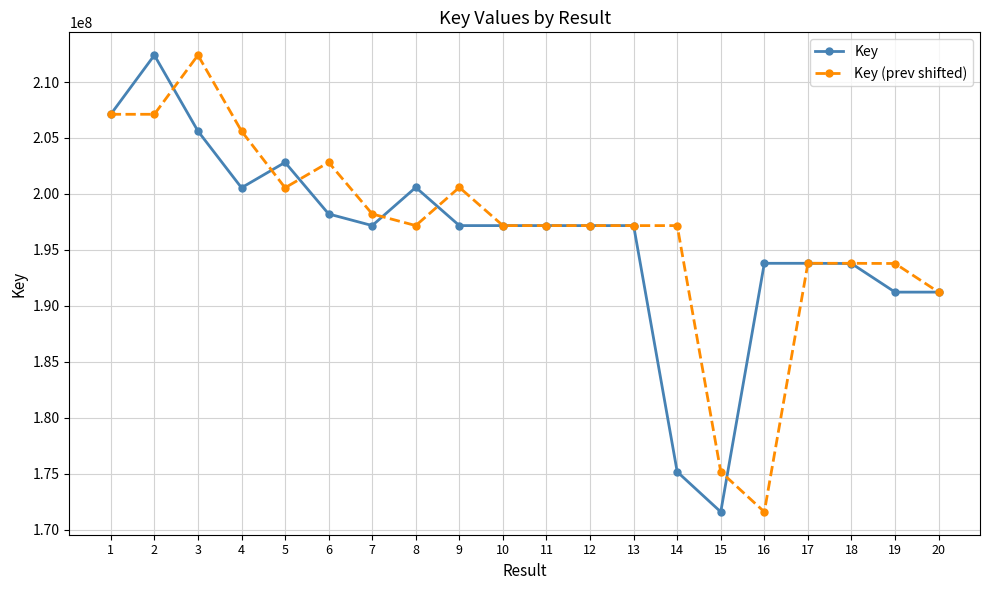

At which category does Key (prev shifted) reach its first local peak?

3